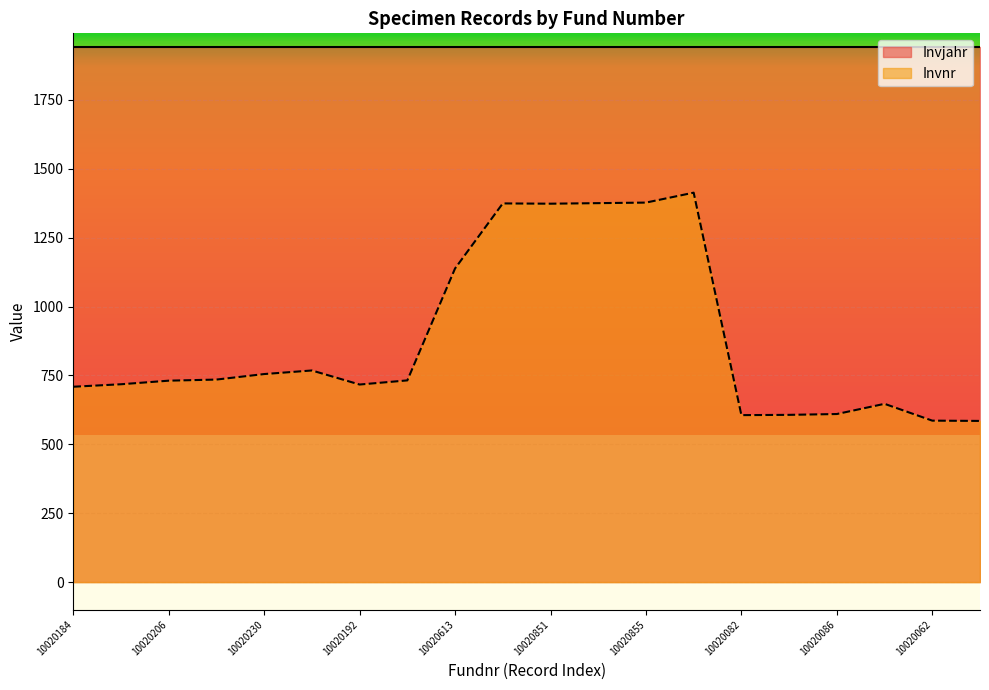

What is the value of the 10th point from the left?

1374